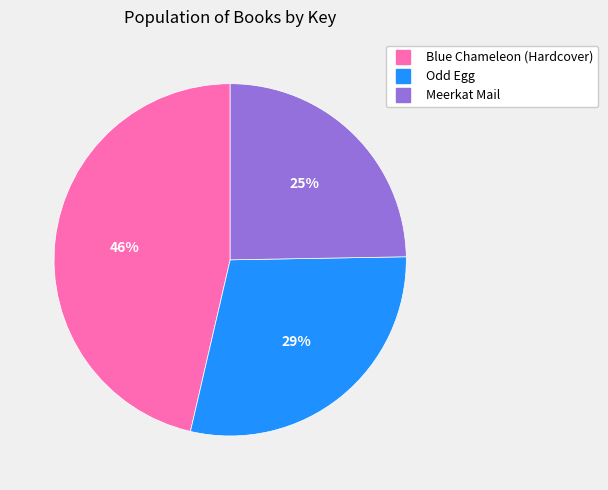

Which slice is the largest?

Blue Chameleon (Hardcover)